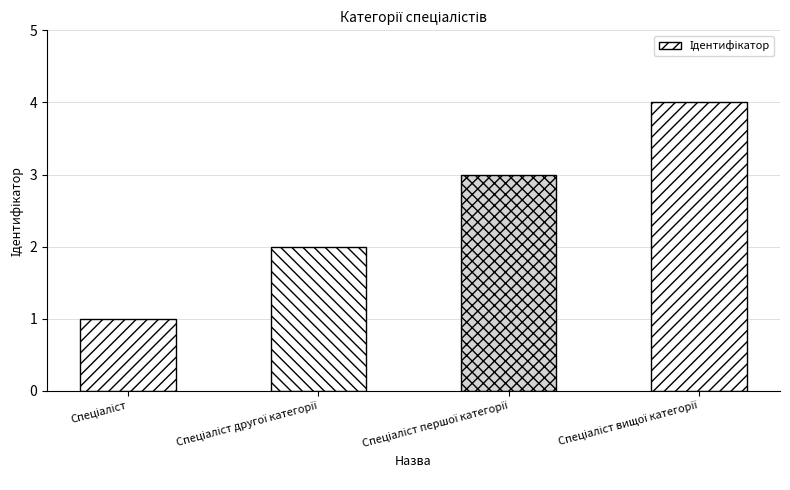

What is the sum of all values?

10